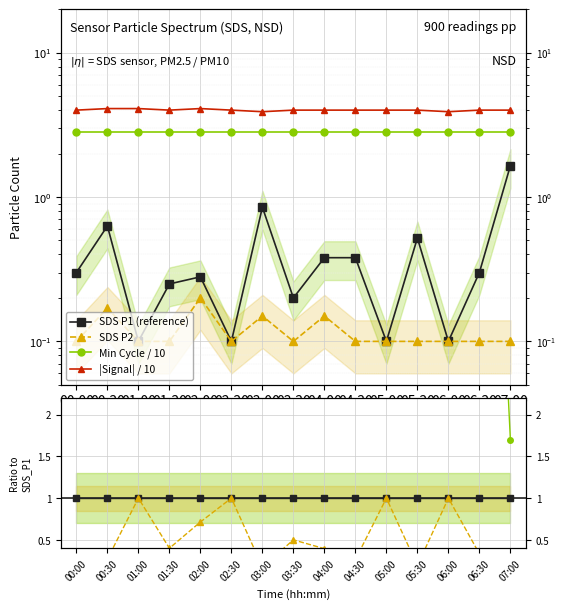

In |Signal| / 10, how many points are higher than both neighbors (excluding endpoints)?

5